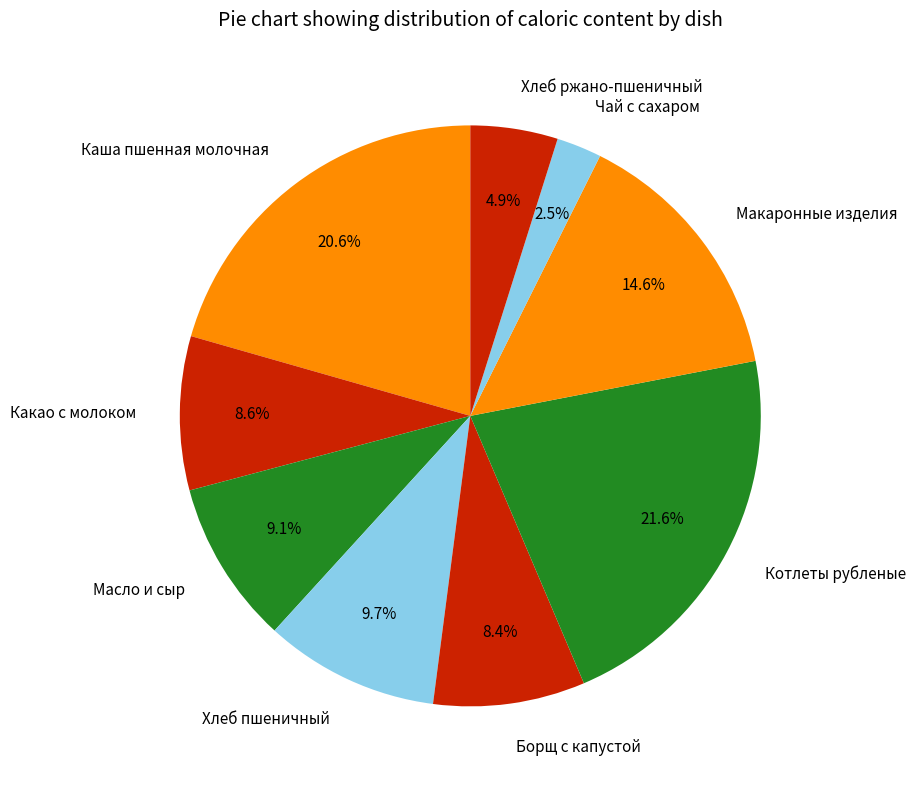

Which category has the smallest portion of the pie?

Чай с сахаром